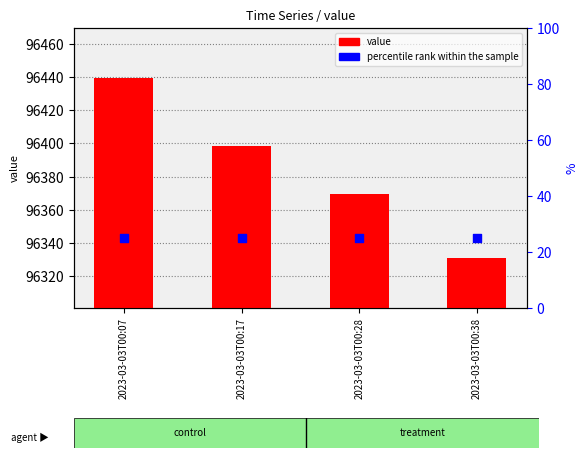

At which category is the sum across all series the highest?

2023-03-03T00:07